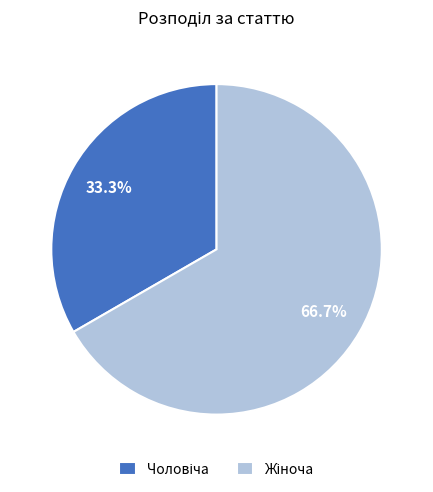

Does any single category account for the majority?

Yes